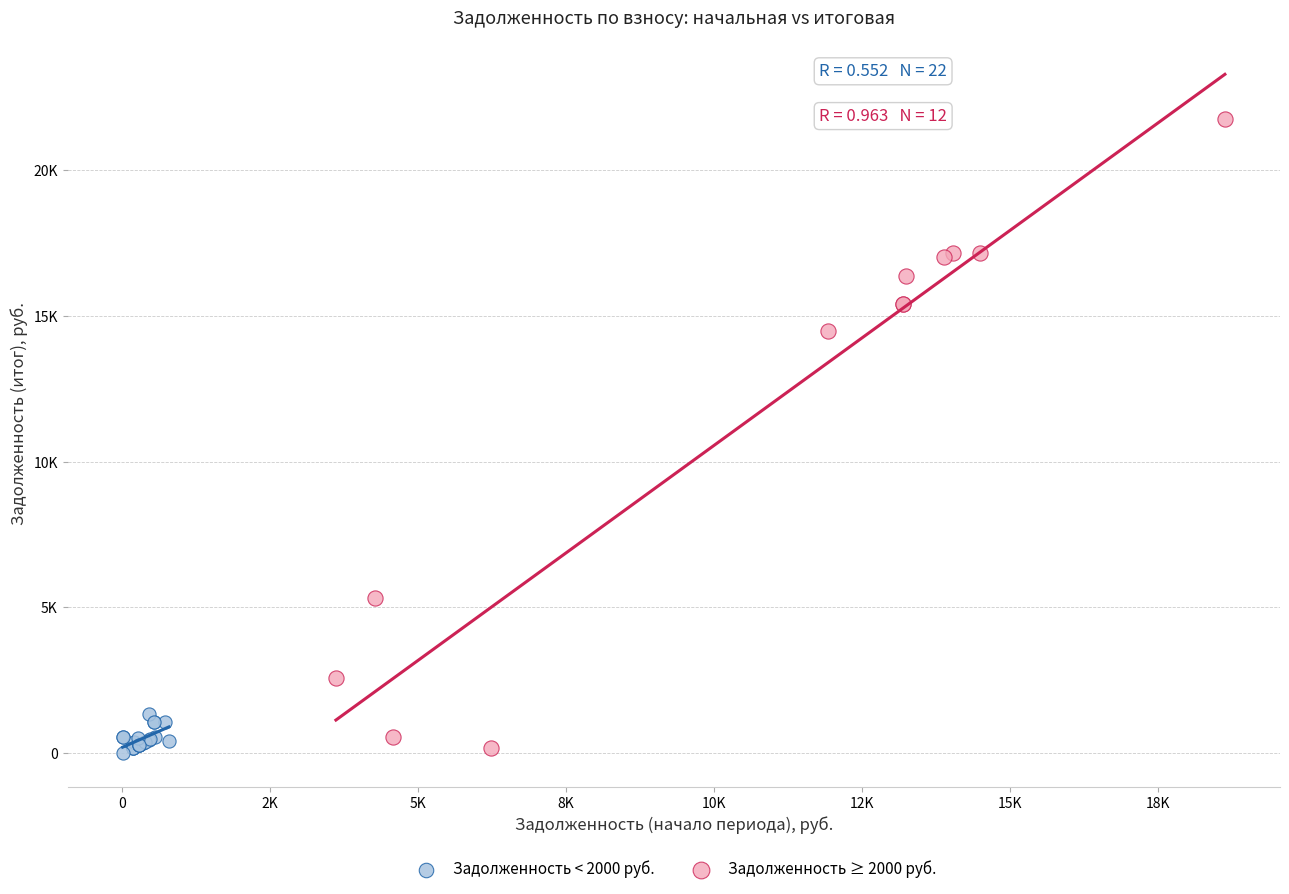

What are all the series names shown in the legend?

Задолженность < 2000 руб., Задолженность ≥ 2000 руб.